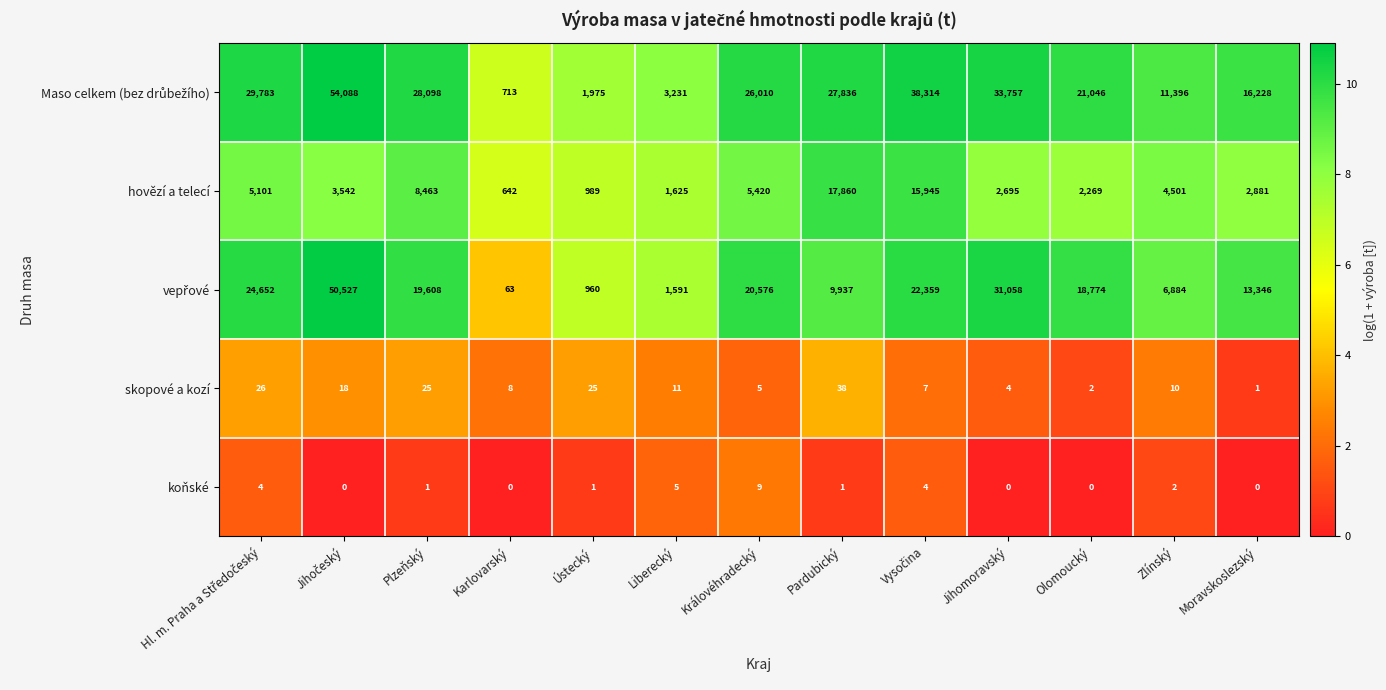

What is the total value across all series at Olomoucký?

42091